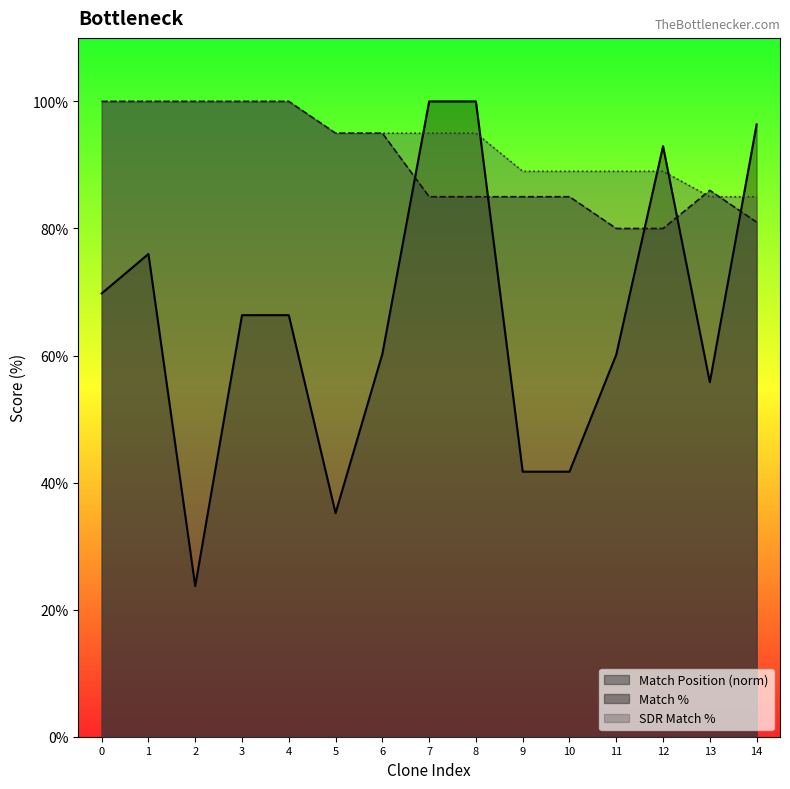

Does the chart have visible grid lines?

No